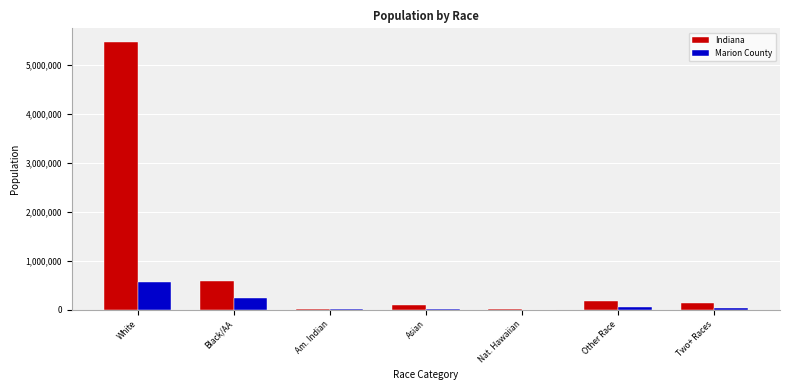

Count the number of data series in this chart.

2